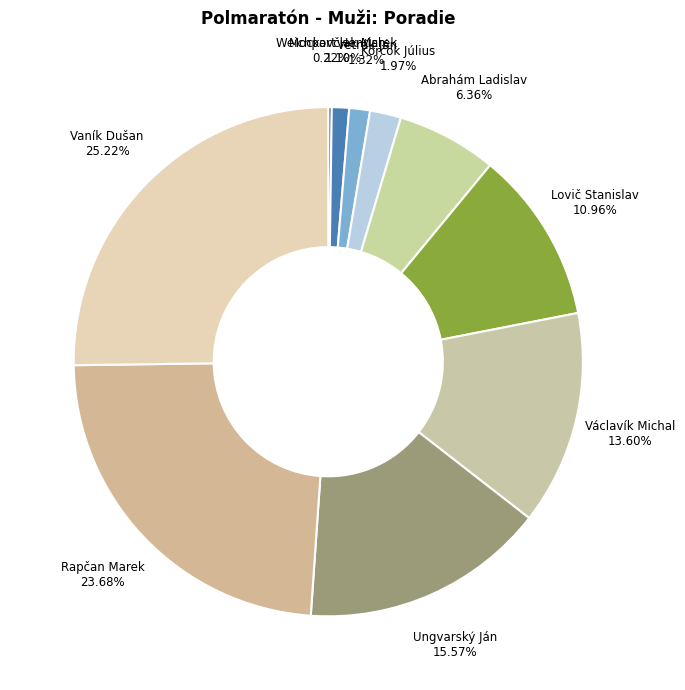

Combined, do Vetrák Ján and Ungvarský Ján account for over 50%?

No